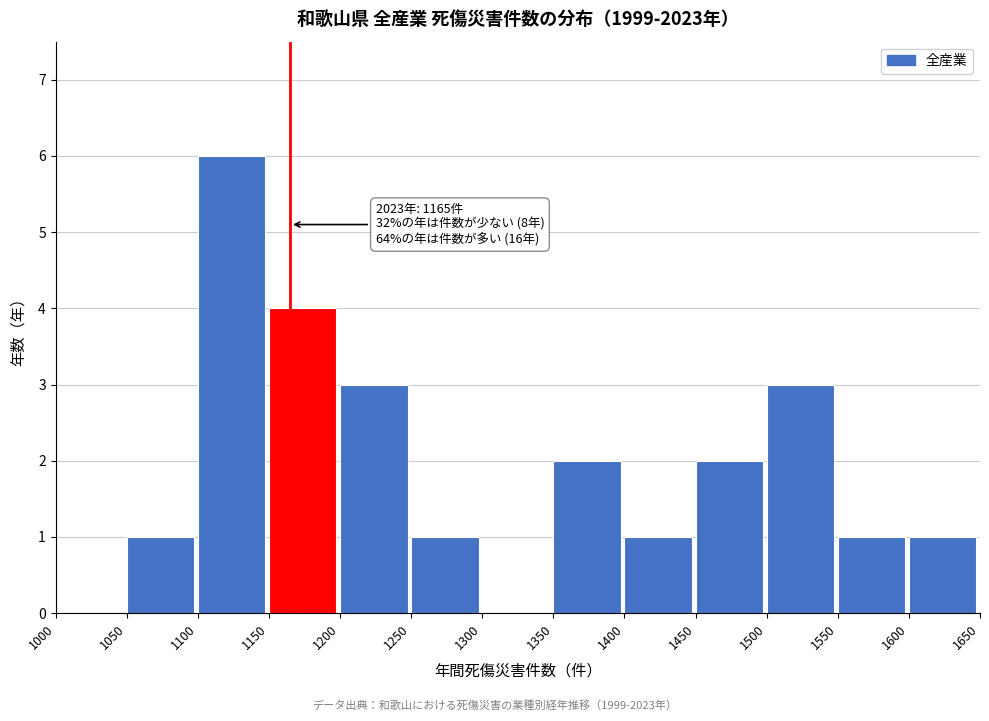

Over which range of the x-axis is the bar tallest?

1100 to 1150